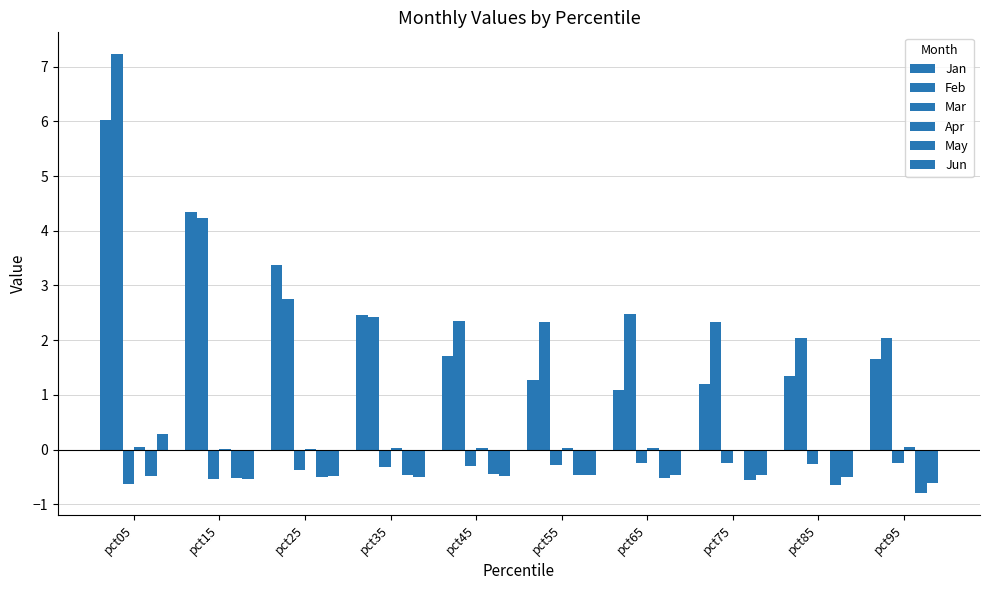

Are the bars horizontal?

No